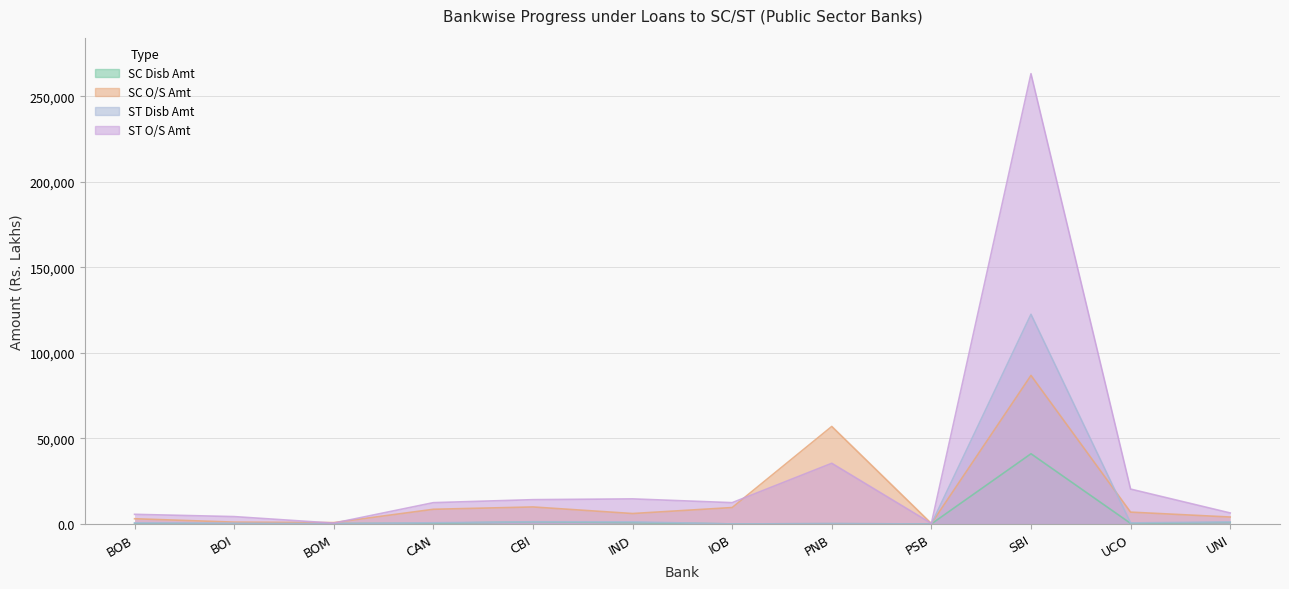

The SC Disb Amt series shows 811.1 at IND. True or false?

True